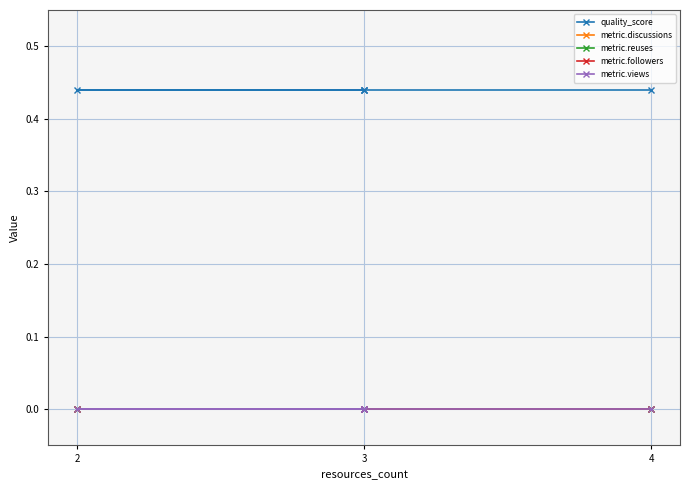

Which series changed the most between 3 and 4?

quality_score